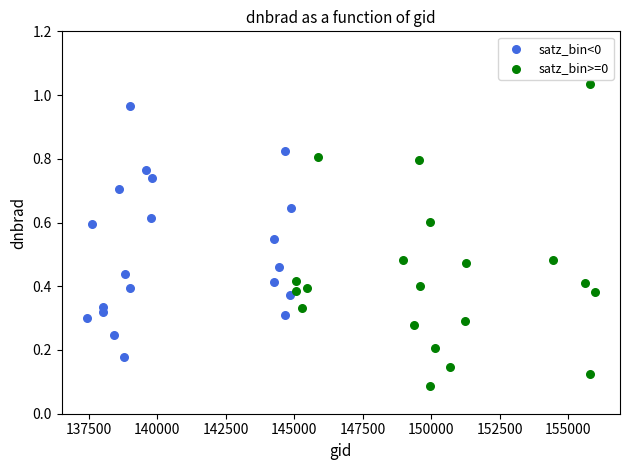

Which series reaches the minimum Y coordinate?

satz_bin>=0